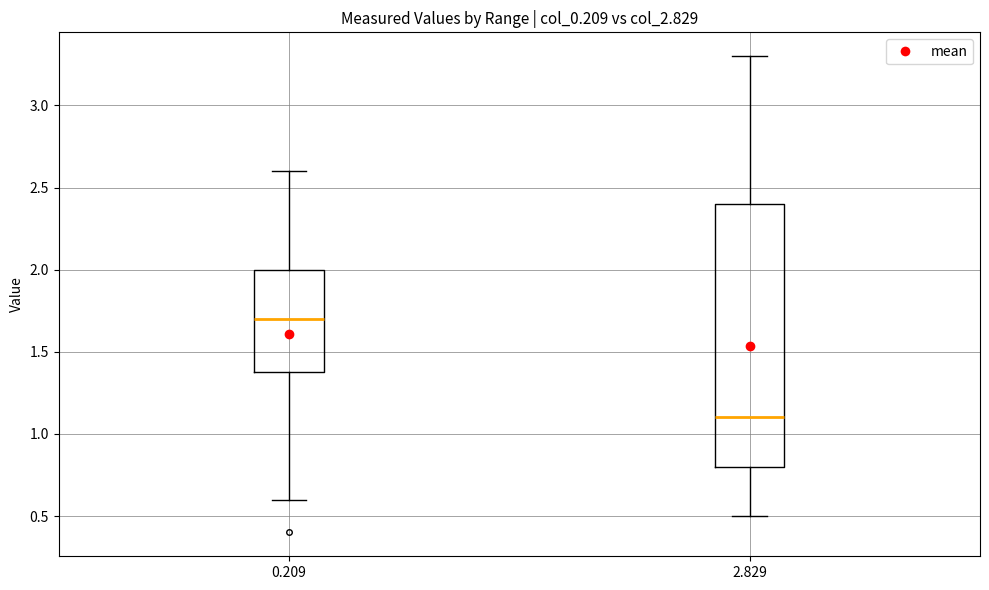

Comparing the boxes themselves (not the whiskers), which one is the tallest?

2.829